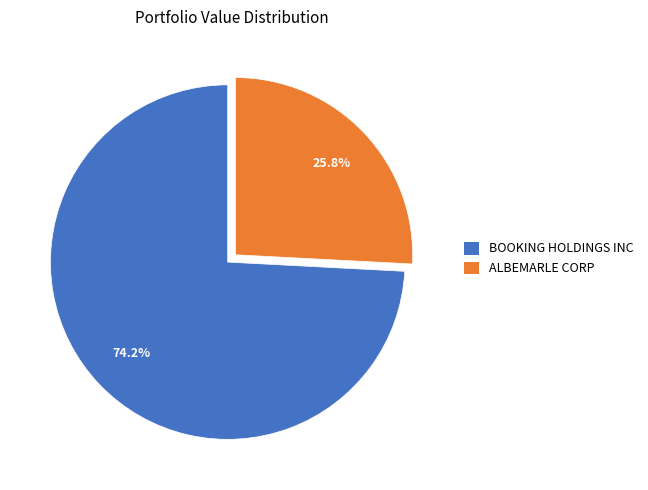

Which has a higher value, BOOKING HOLDINGS INC or ALBEMARLE CORP?

BOOKING HOLDINGS INC